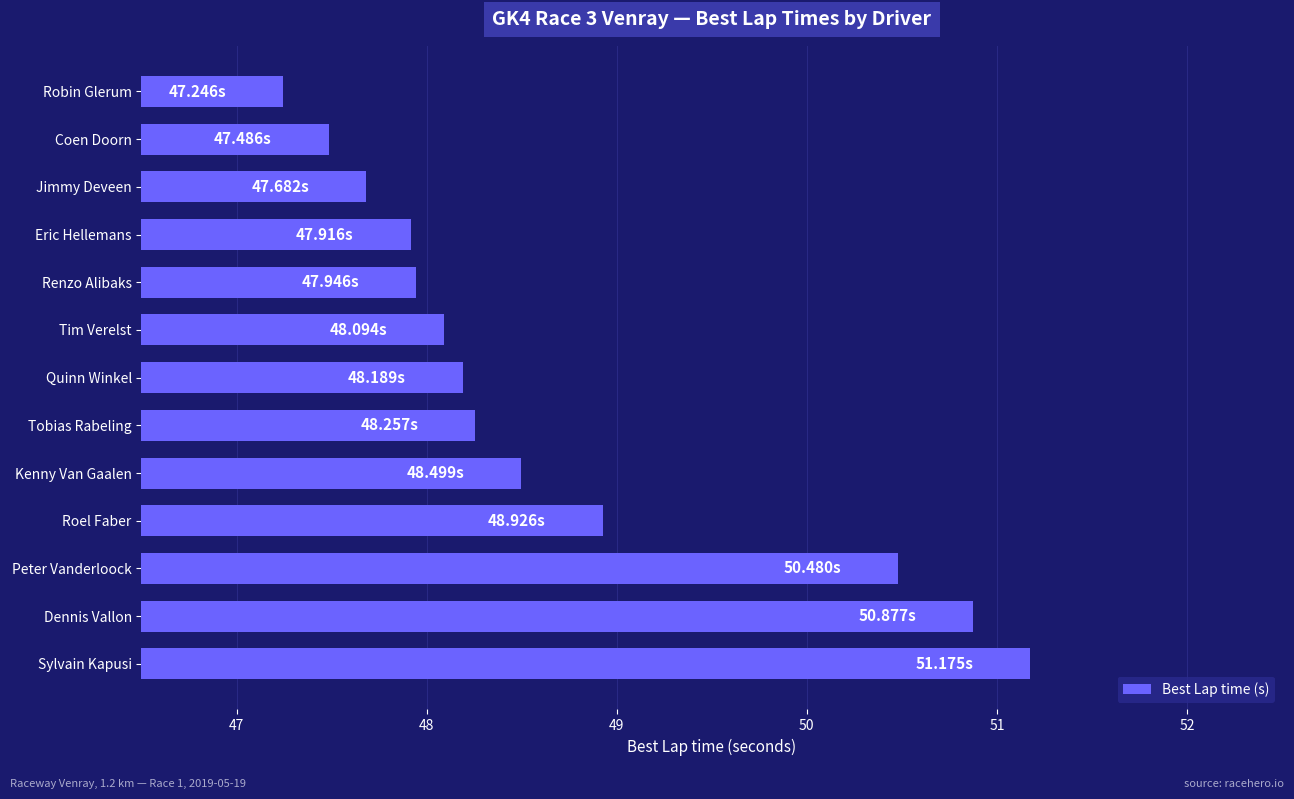

What is the ratio of the value at Roel Faber to the value at Kenny Van Gaalen?

1.0